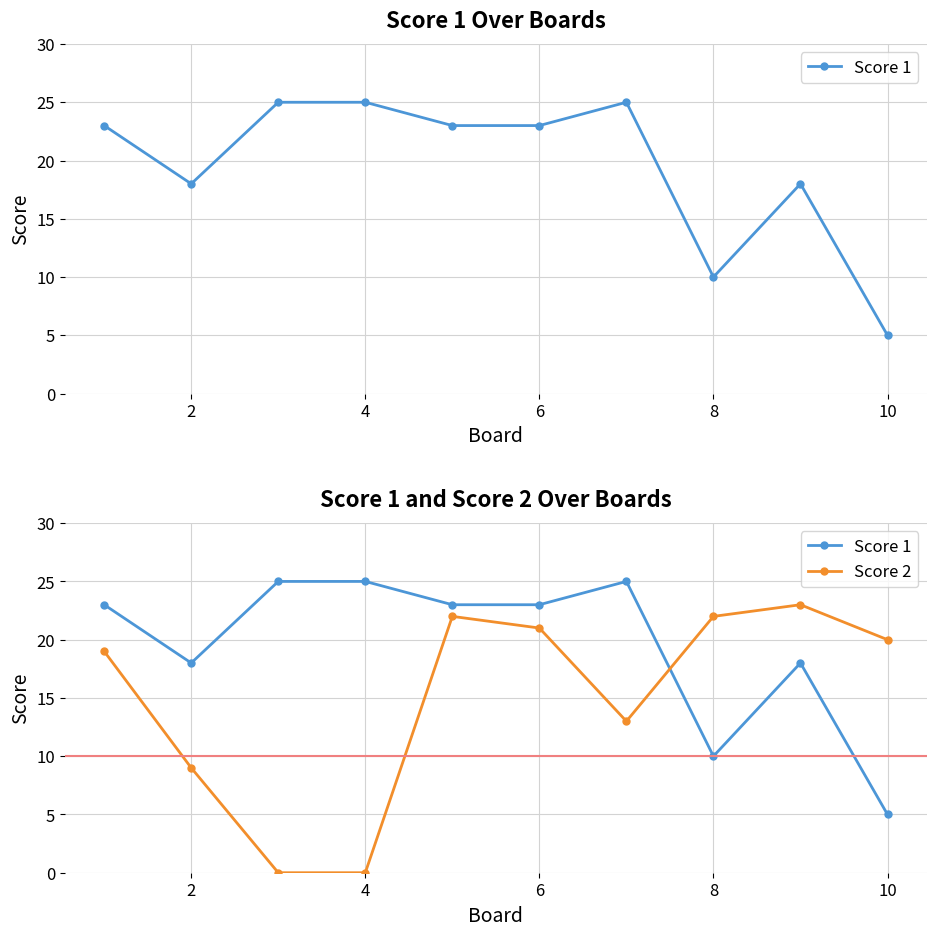

List the series in order of their overall mean, highest first.

Score 1, Score 2